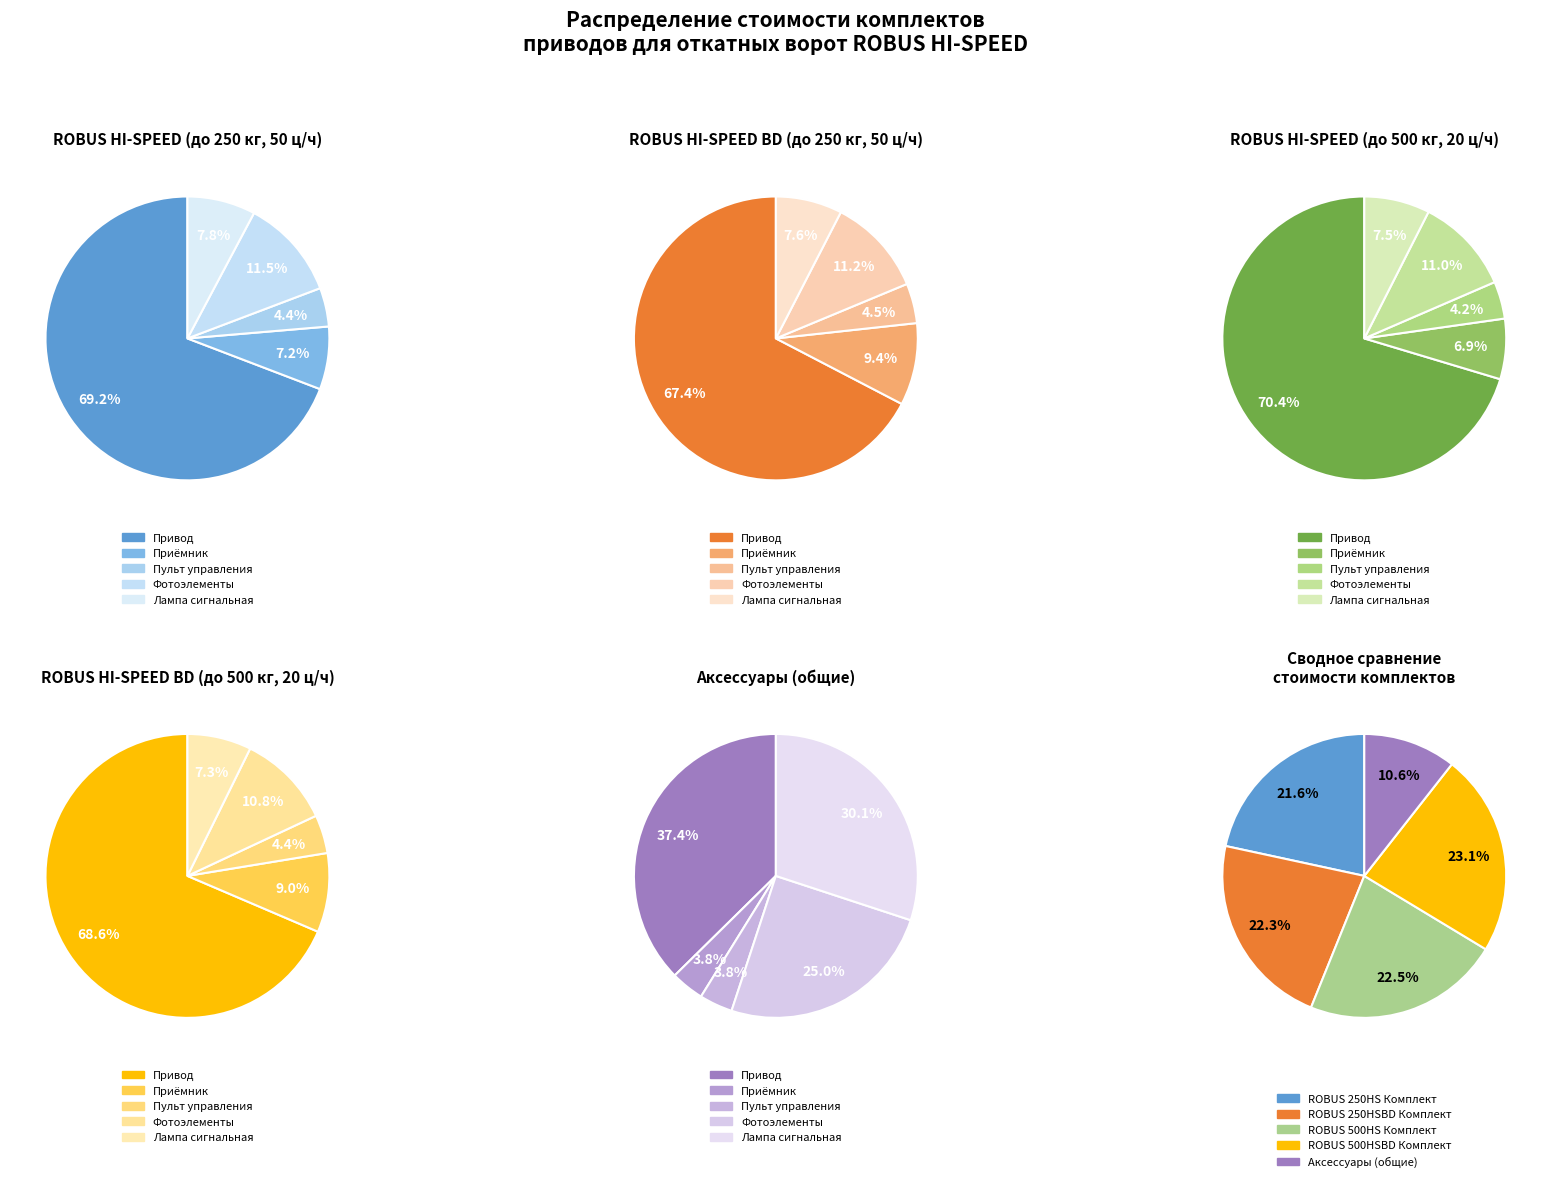

To the nearest percent, what is the combined percentage of 3 and 0?

81%